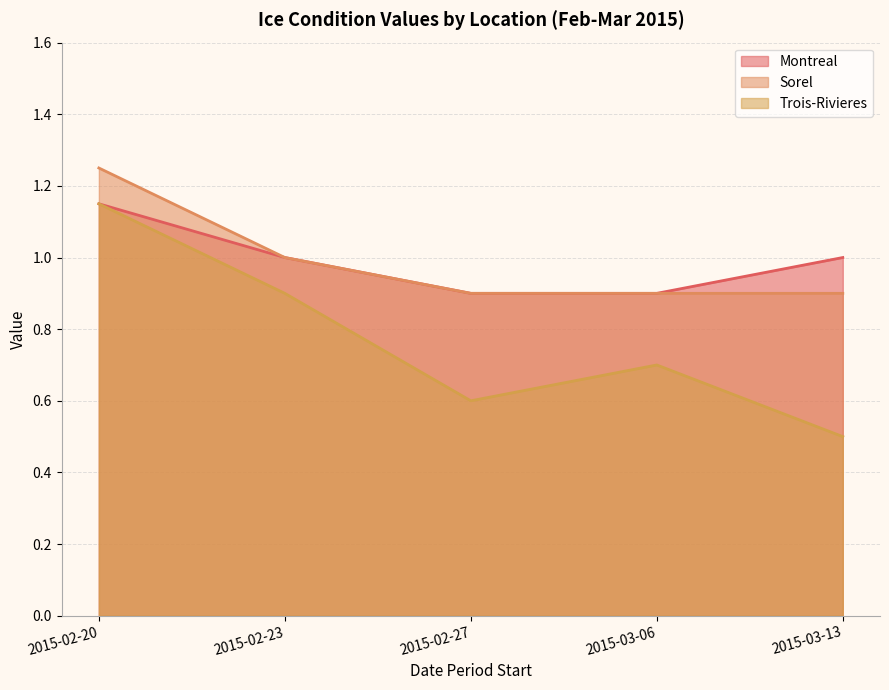

In Trois-Rivieres, how many points are lower than both neighbors (excluding endpoints)?

1